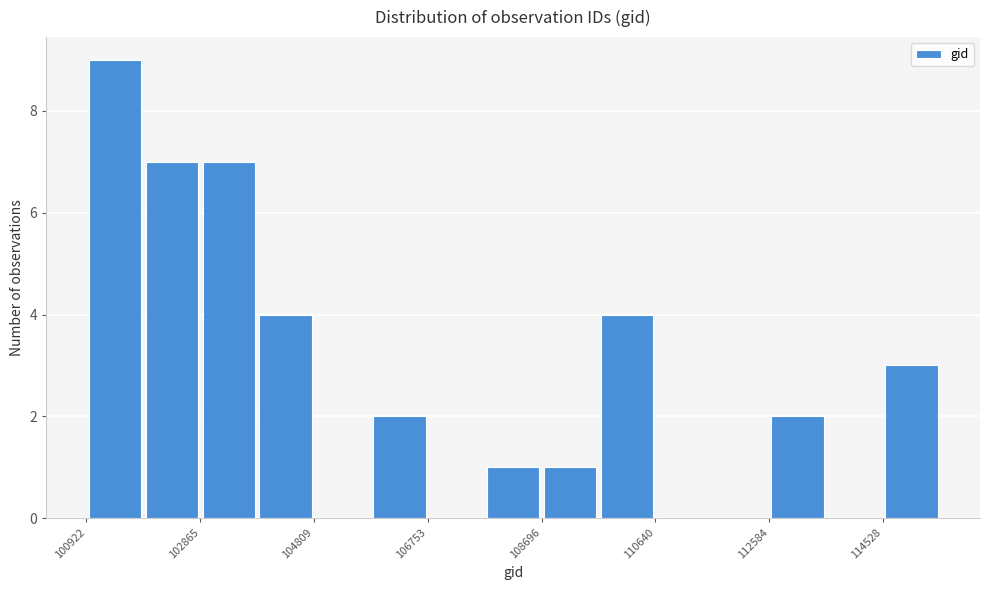

How tall is the bar that spans 102800 to 103800 on the x-axis? Neither the bar edges nor the heights are printed on the chart, so give them approximately, as read against the axes.

7